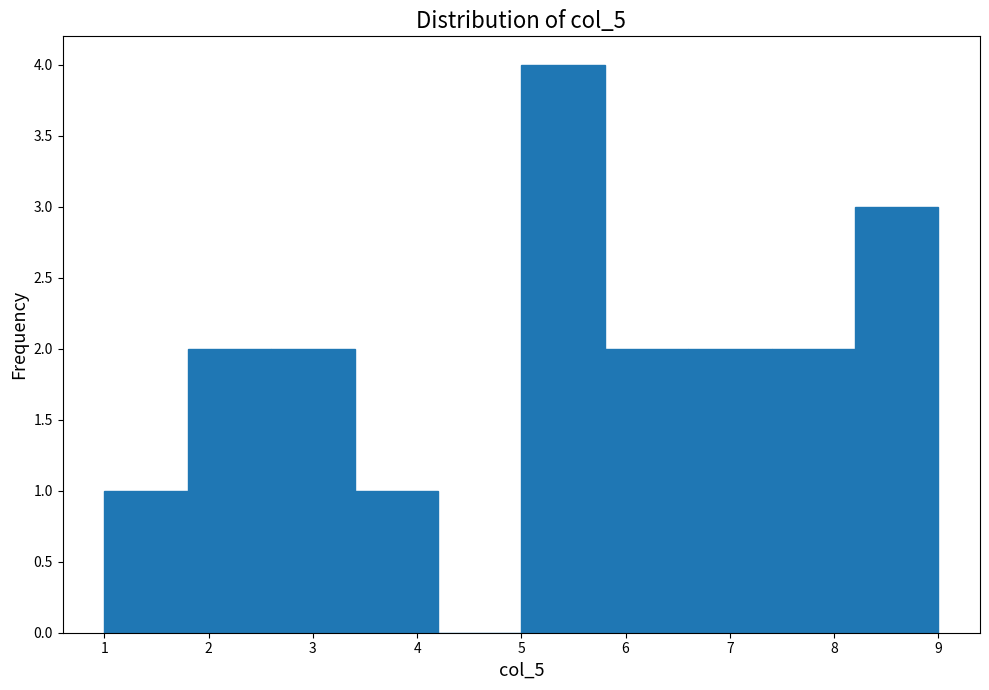

Reading left to right, transcribe this chart: for each bar, give the range it covers on the x-axis and its height. The values are not printed on the chart, so give them approximately, as read against the axis.

1.0 to 1.8: 1
1.8 to 2.6: 2
2.6 to 3.4: 2
3.4 to 4.2: 1
4.2 to 5.0: 0
5.0 to 5.8: 4
5.8 to 6.6: 2
6.6 to 7.4: 2
7.4 to 8.2: 2
8.2 to 9.0: 3